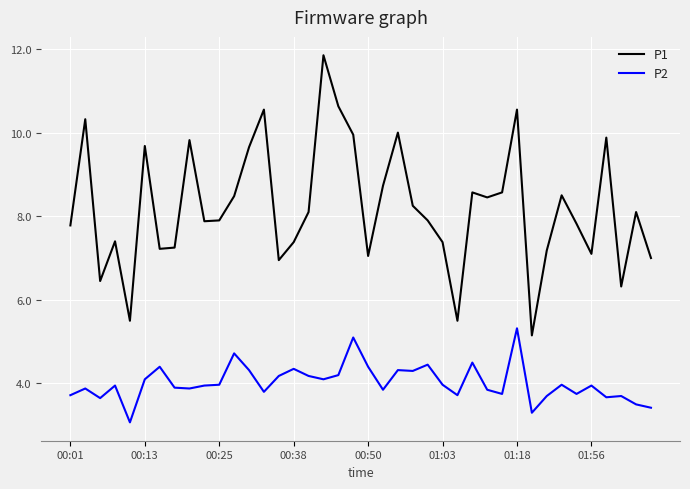

True or false: P2 and P1 intersect in this chart.

False